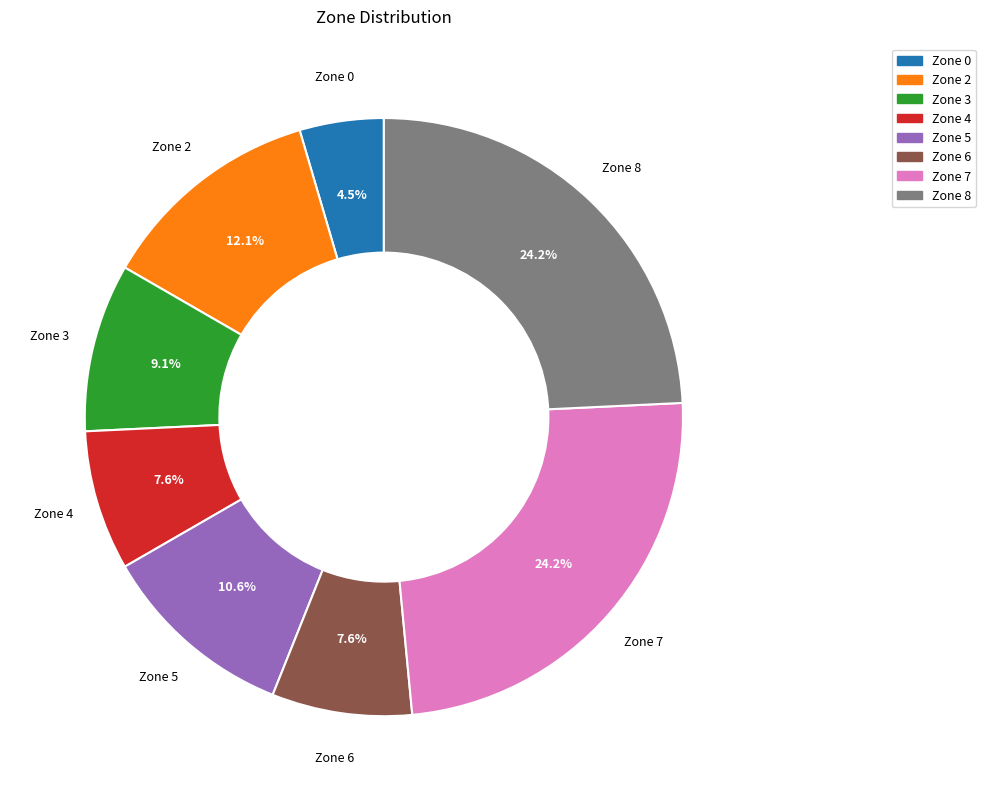

Which has a higher value, Zone 8 or Zone 0?

Zone 8